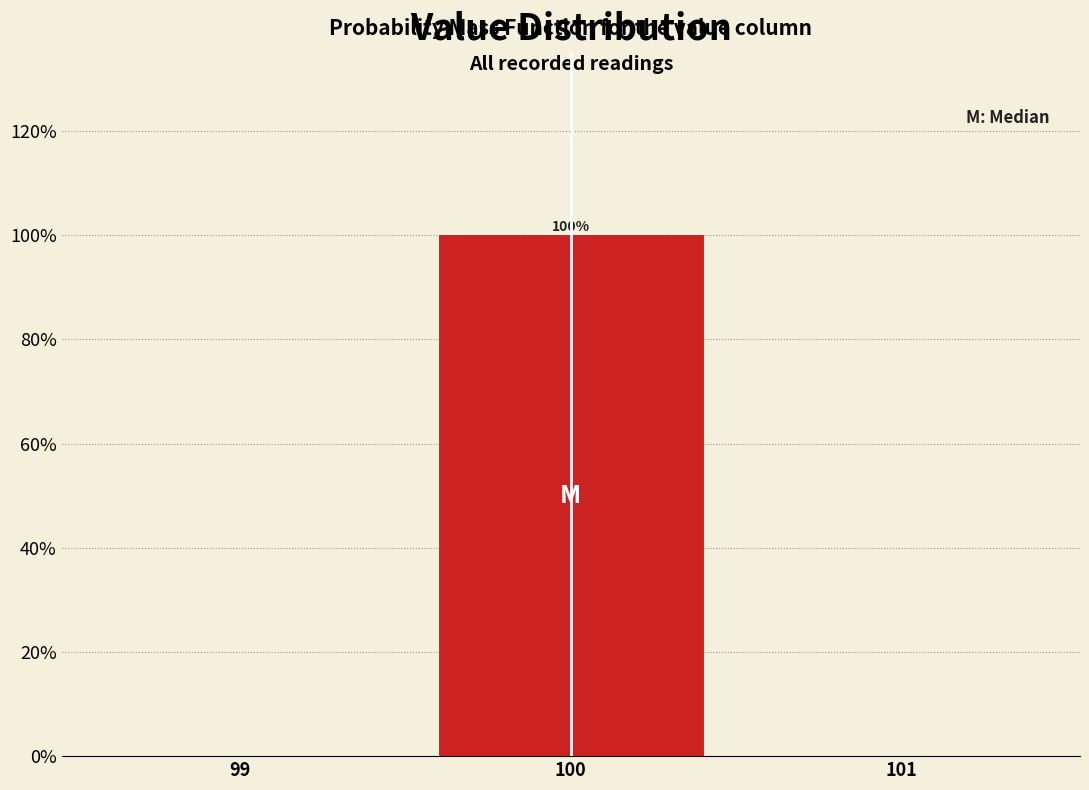

Which range on the x-axis has the tallest bar?

99.5 to 100.5